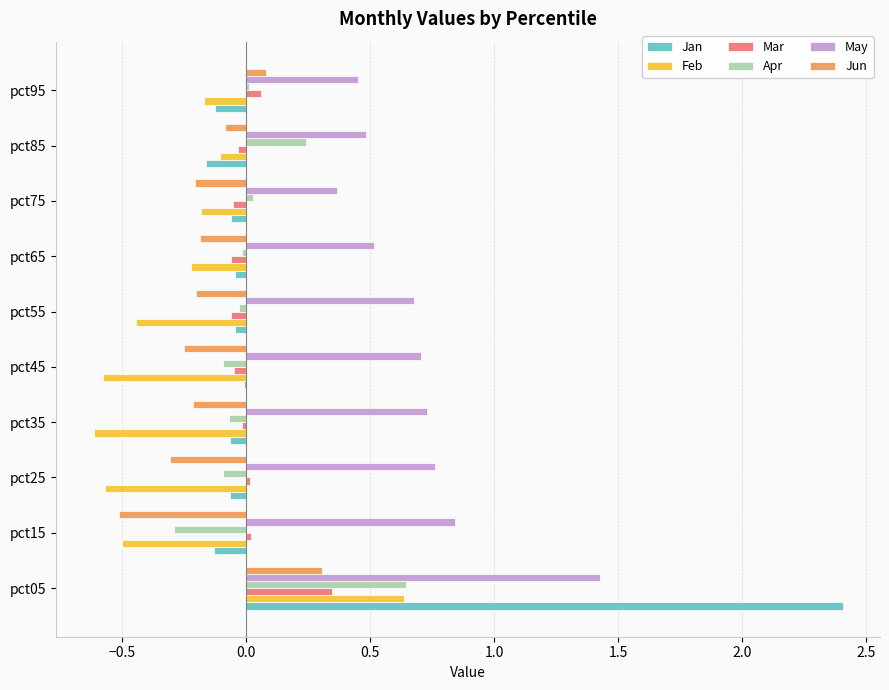

Which series has the largest total across all categories?

May